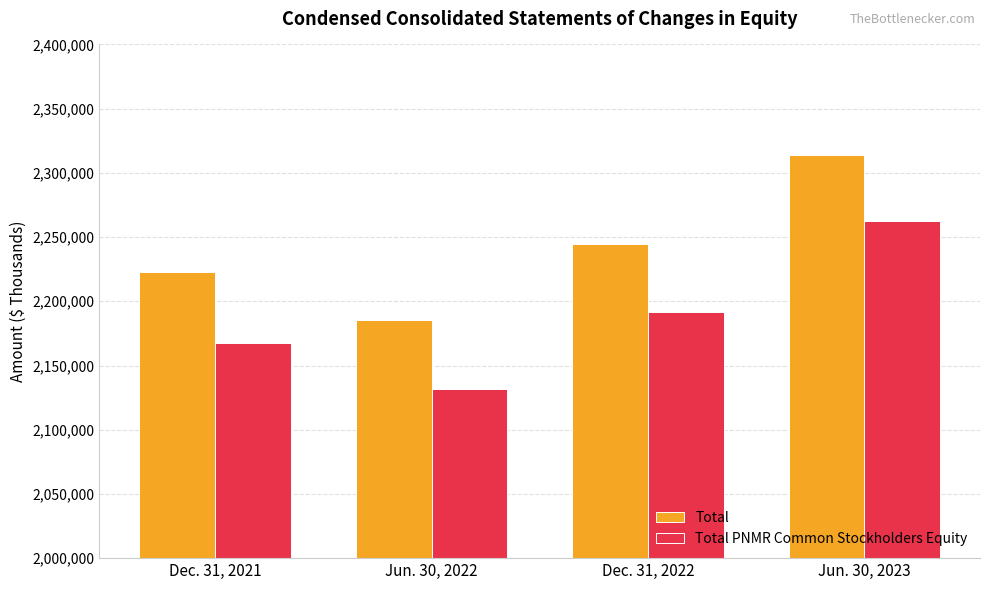

Where is Total nearest to the value 2249641?

Dec. 31, 2022